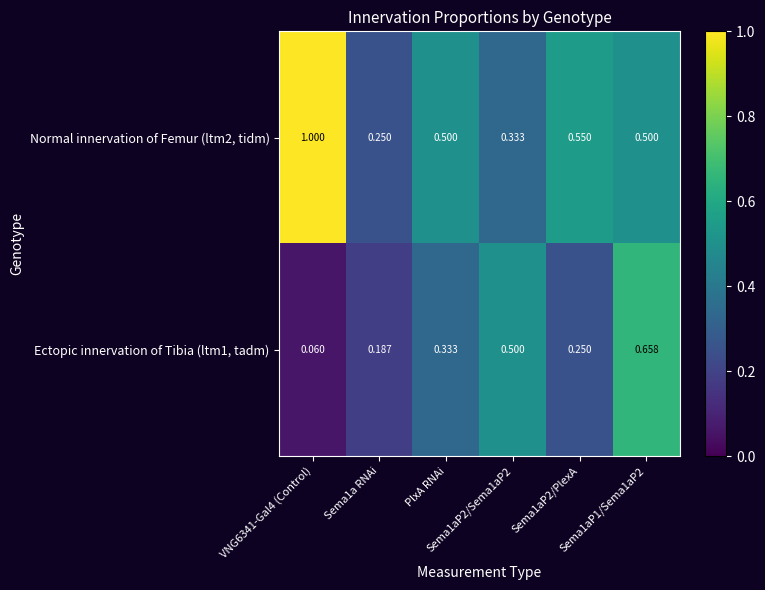

Rank the series by their maximum value, from lowest to highest.

Ectopic innervation of Tibia (ltm1, tadm), Normal innervation of Femur (ltm2, tidm)